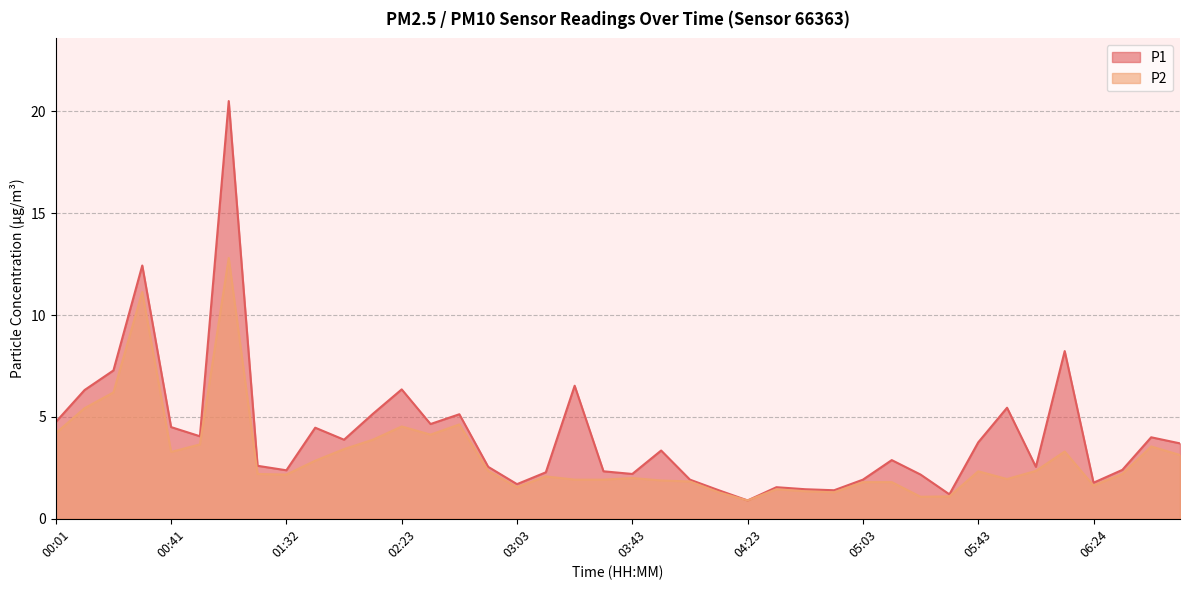

What is the difference between the second highest and minimum values in the P2 series?

10.2